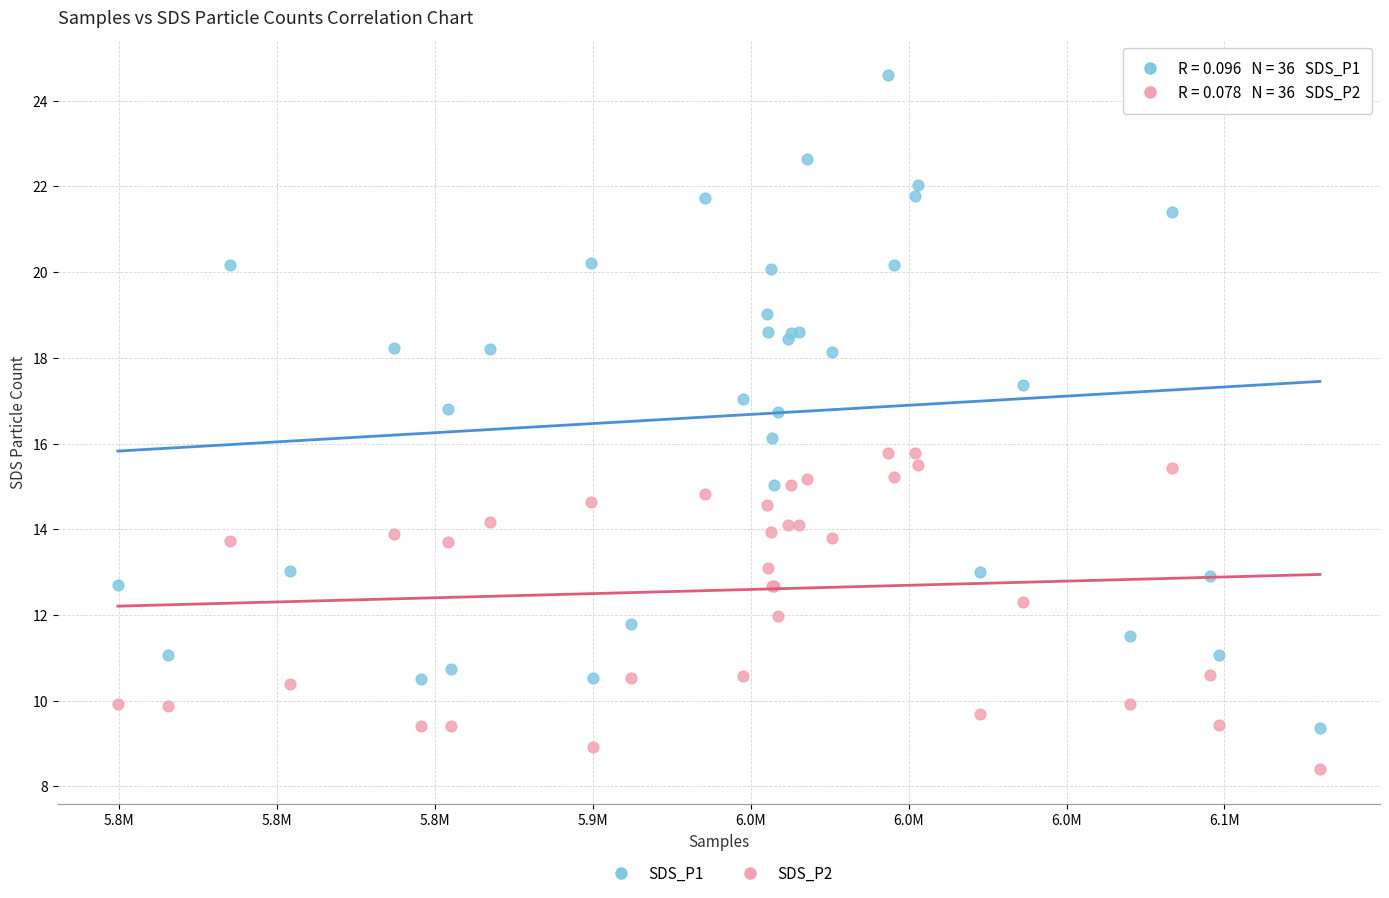

What are all the series names shown in the legend?

SDS_P1, SDS_P2